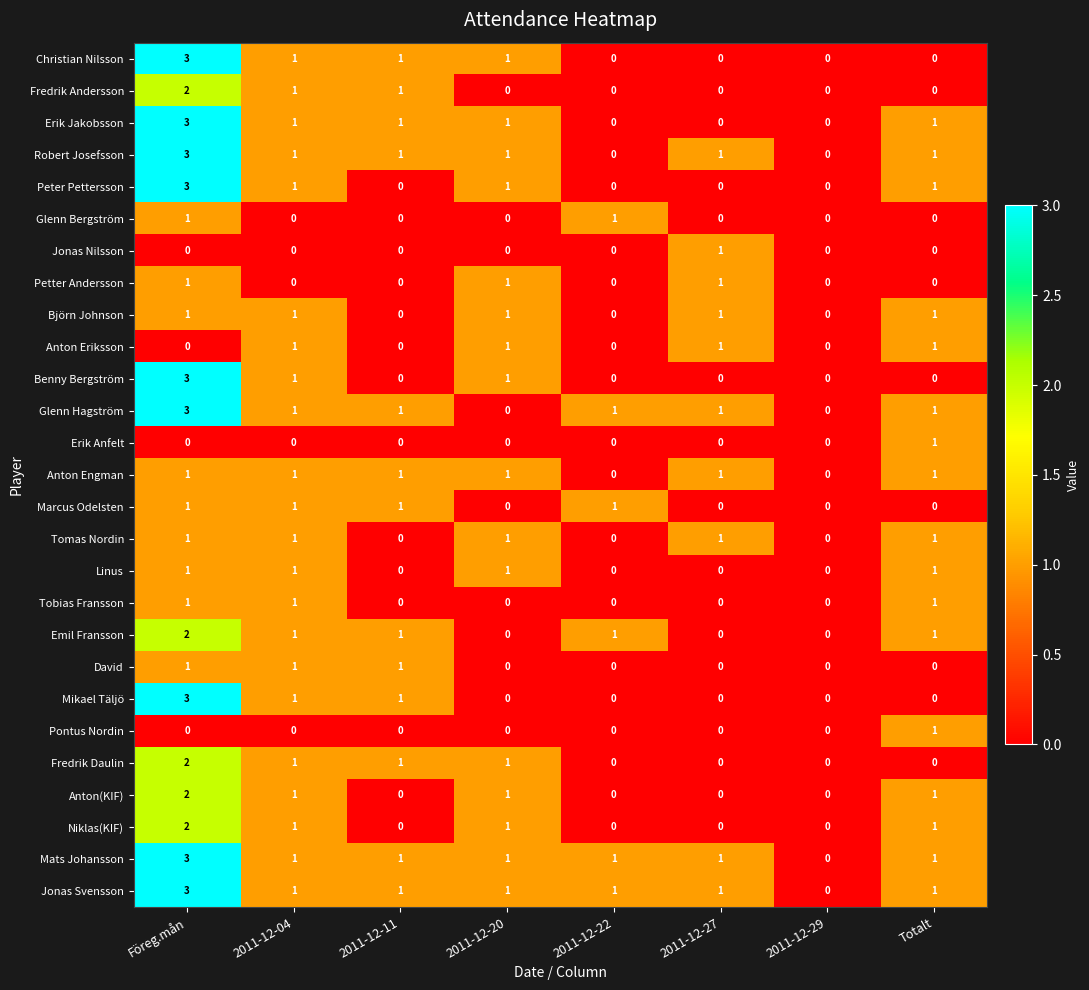

Count the Benny Bergström values in the range 0 to 1.

7